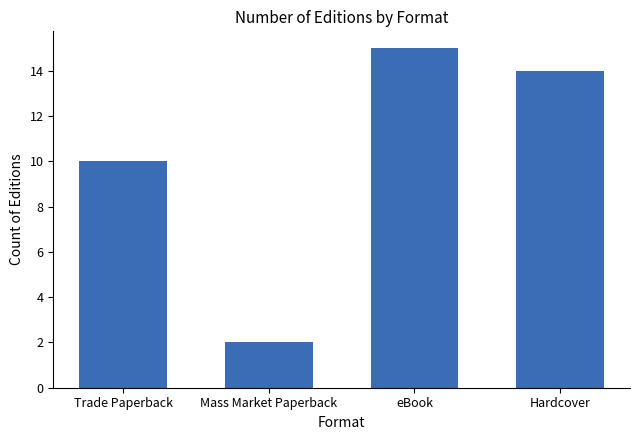

Reading right to left, transcribe all the data shown in this chart.

Hardcover=14	eBook=15	Mass Market Paperback=2	Trade Paperback=10